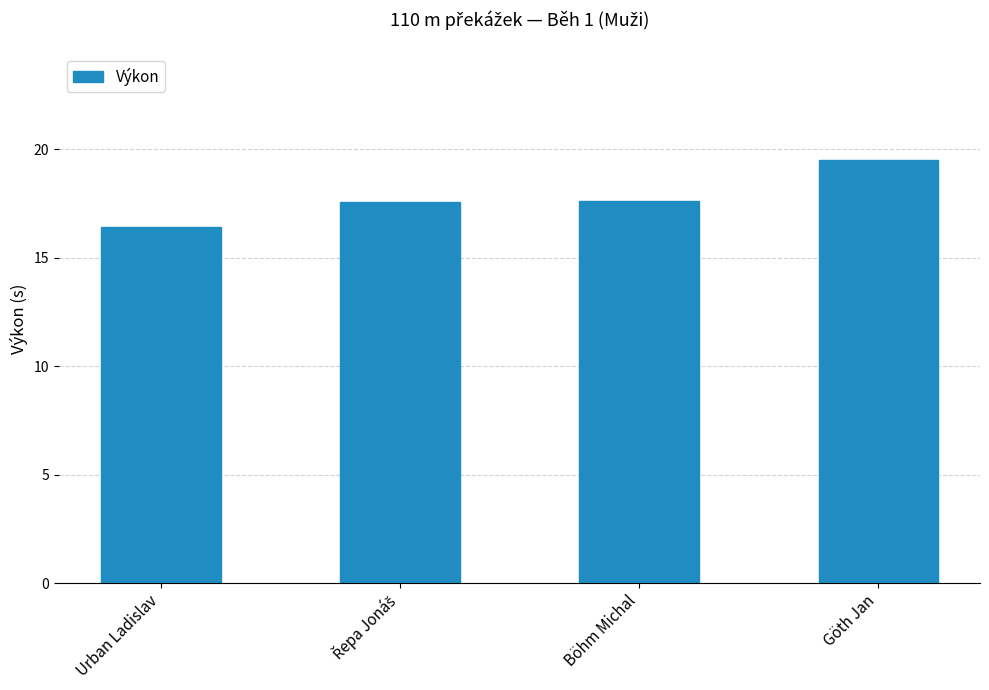

Which label corresponds to the largest value in the chart?

Göth Jan